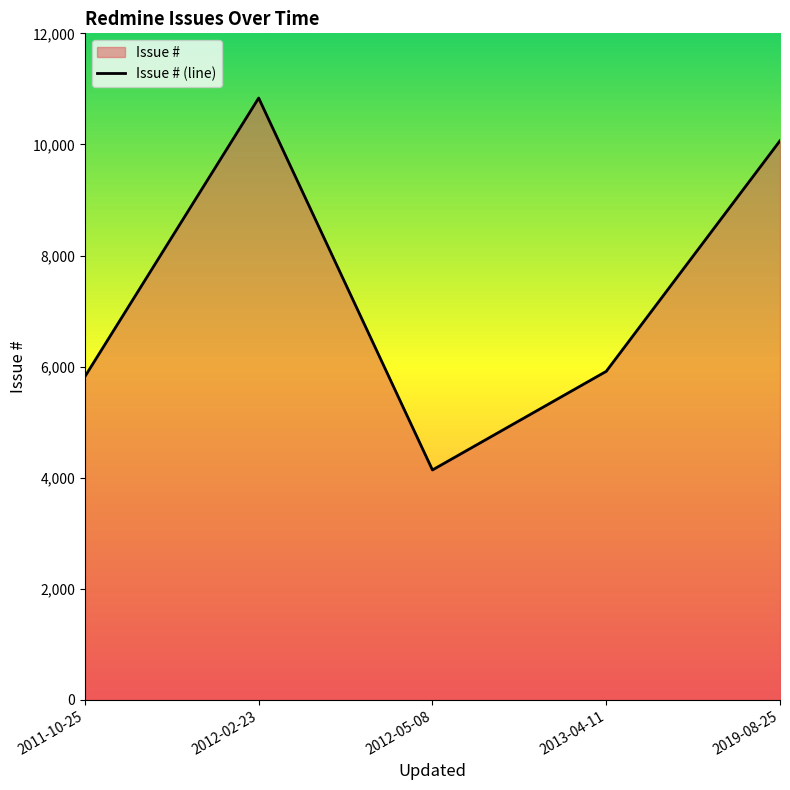

Where is the data nearest to the value 7487?

2013-04-11